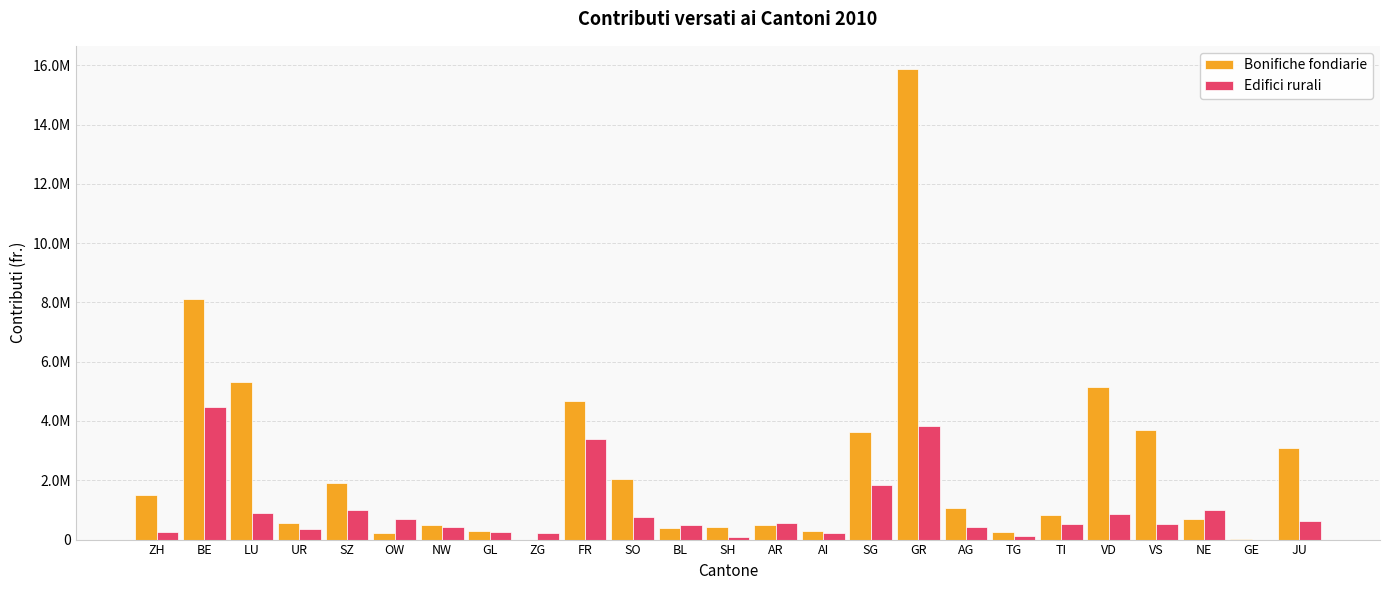

At which label does Edifici rurali first exceed 531100?

BE